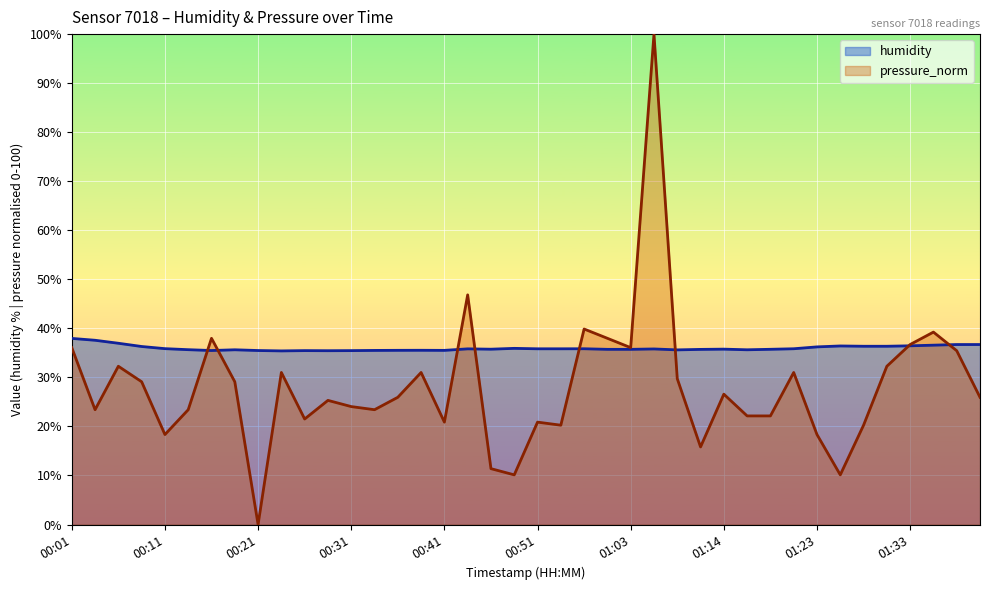

List the series in order of their peak value, lowest first.

humidity, pressure_norm